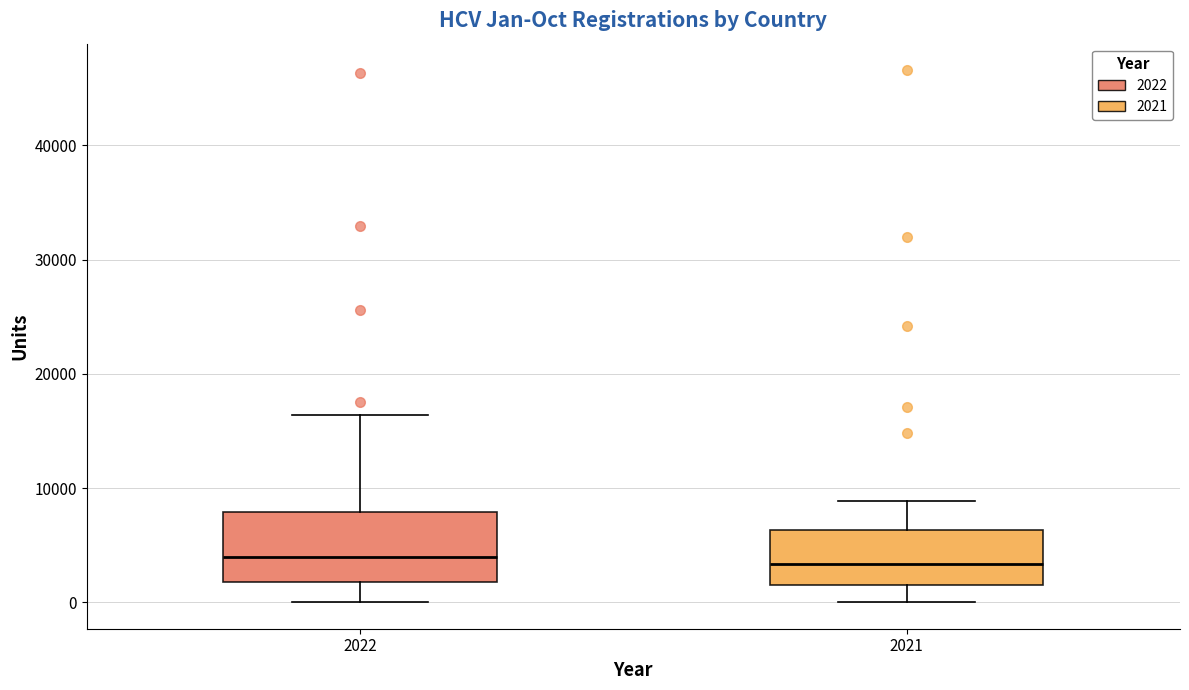

Where does the upper whisker of the box at x = 2022 end on the y-axis? The values are not printed on the chart, so give them approximately, as read against the axis.

16000